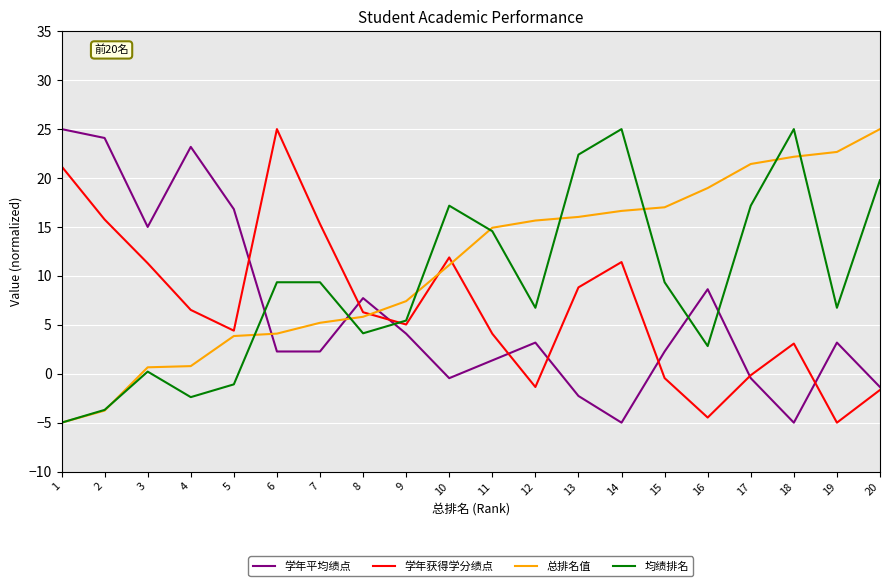

How many interior local valleys does the 均绩排名 series have?

5